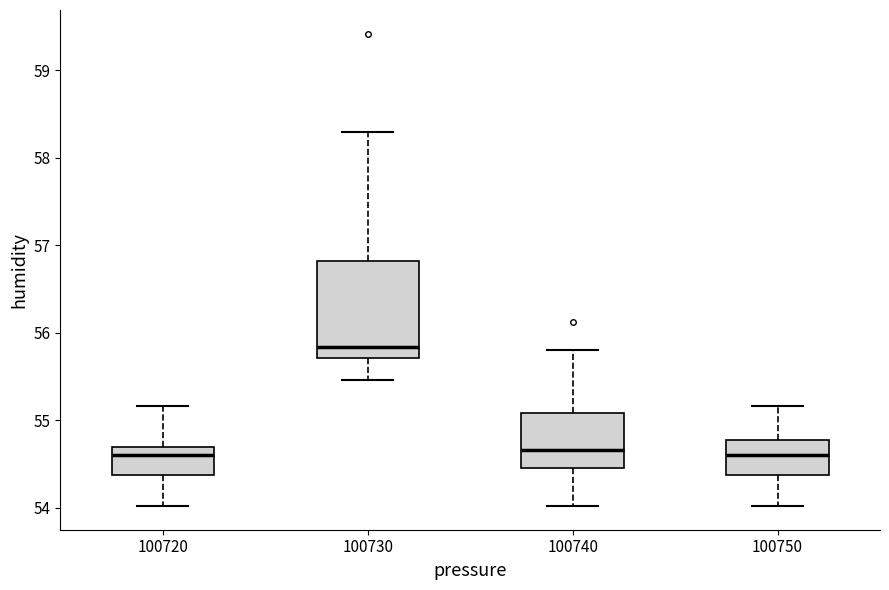

Where is the lower edge of the box at x = 100730 on the y-axis? The values are not printed on the chart, so give them approximately, as read against the axis.

55.7